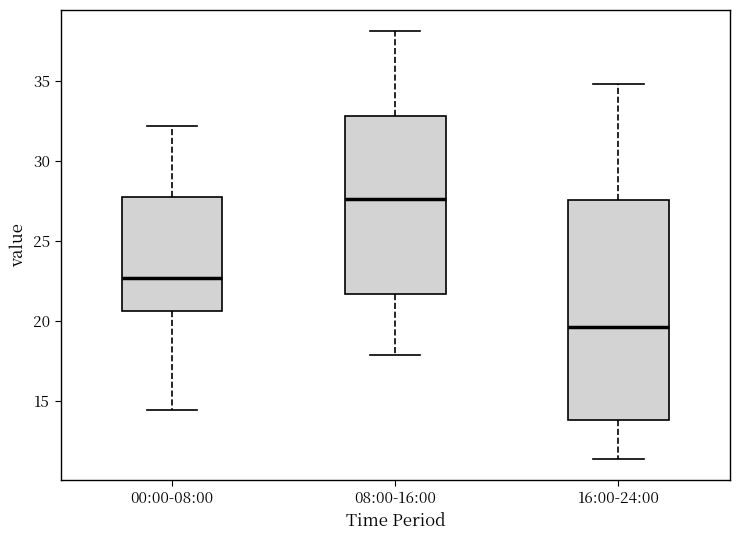

Reading left to right, read every box against the y-axis: the position of its median line, the range the box covers, and the ends of its whiskers. The values are not printed on the chart, so give them approximately, as read against the axis.

00:00-08:00: median 22.5, box 20.5 to 28.0, whiskers 14.5 to 32.0
08:00-16:00: median 27.5, box 21.5 to 33.0, whiskers 18.0 to 38.0
16:00-24:00: median 19.5, box 14.0 to 27.5, whiskers 11.5 to 35.0